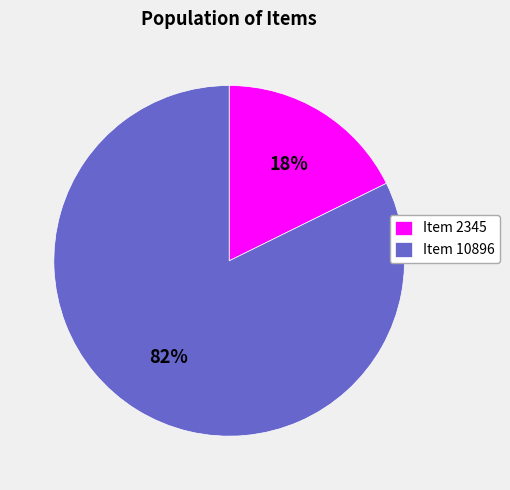

Does Item 2345 account for over 50% of the chart?

No